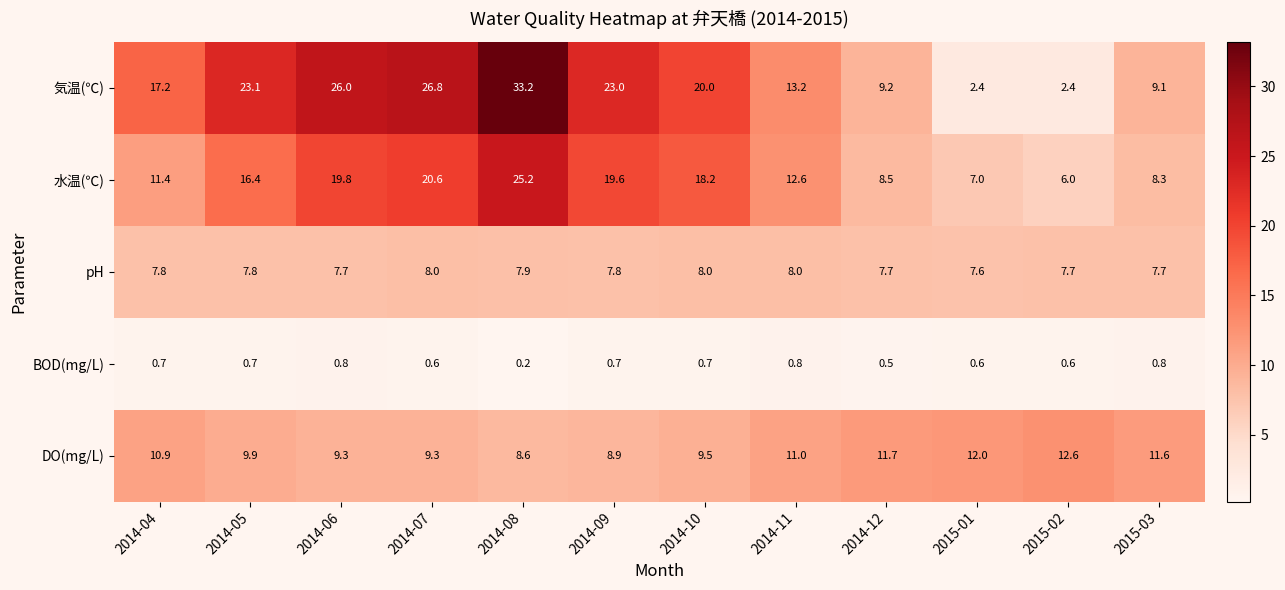

What is the total value across all series at 2014-11?

45.6